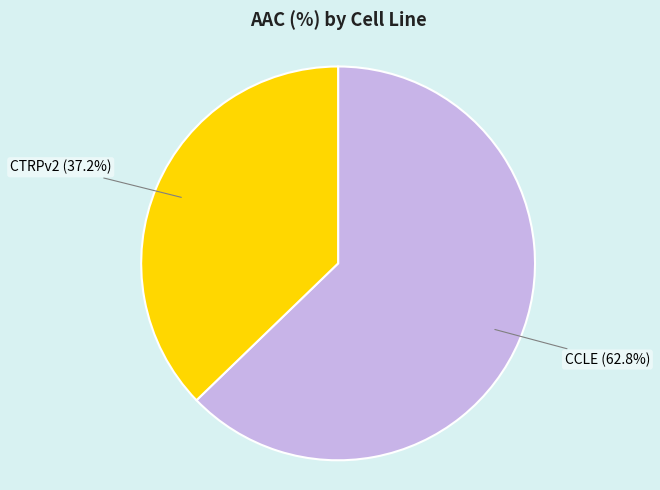

Is CTRPv2 the majority of the pie?

No